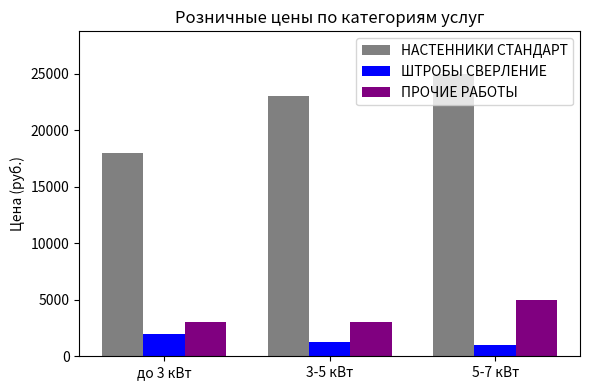

How many bars are there in each group?

3